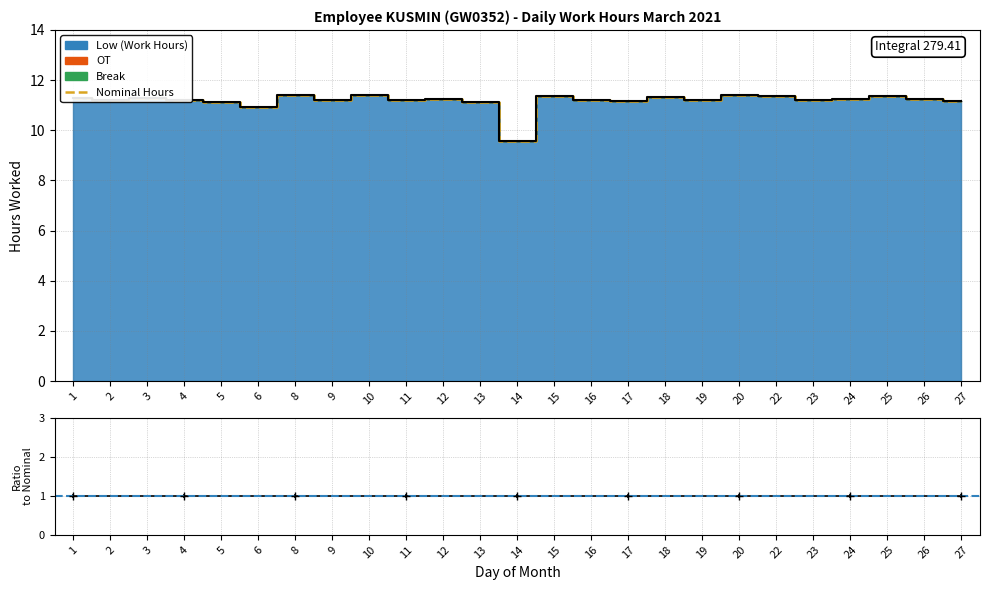

True or false: Low (Work Hours) and OT cross at least once.

False